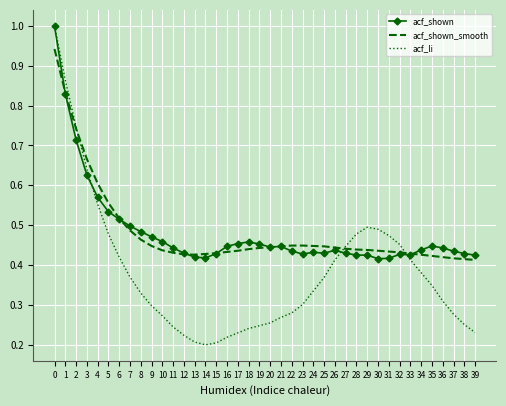

True or false: acf_li has a value of 1.3 at 2.

False